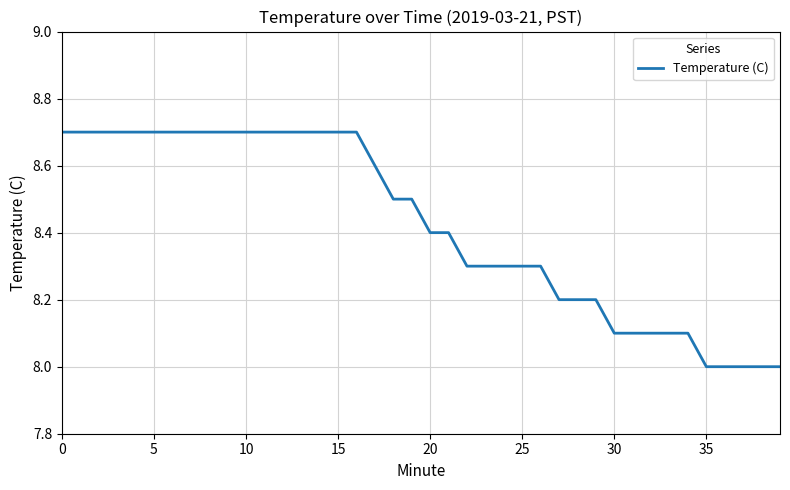

What is the minimum value shown in the chart?

8.0